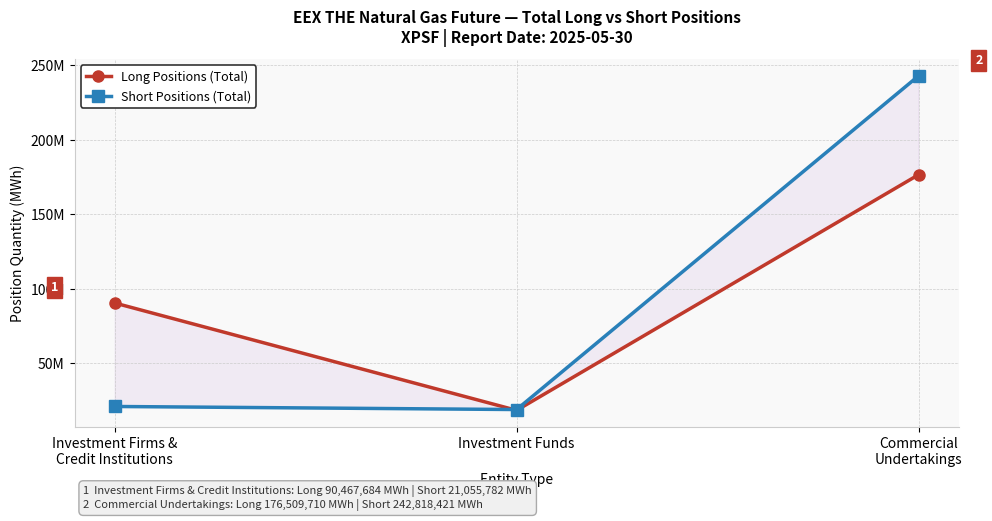

Does the chart display data point markers on the line(s)?

Yes